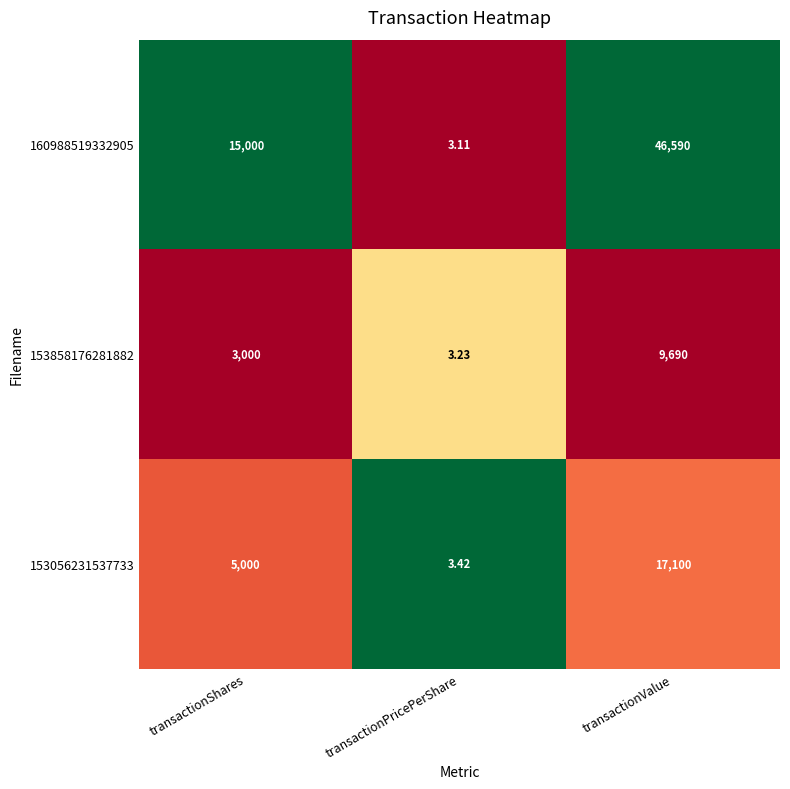

Which label corresponds to the largest value in the chart?

transactionValue